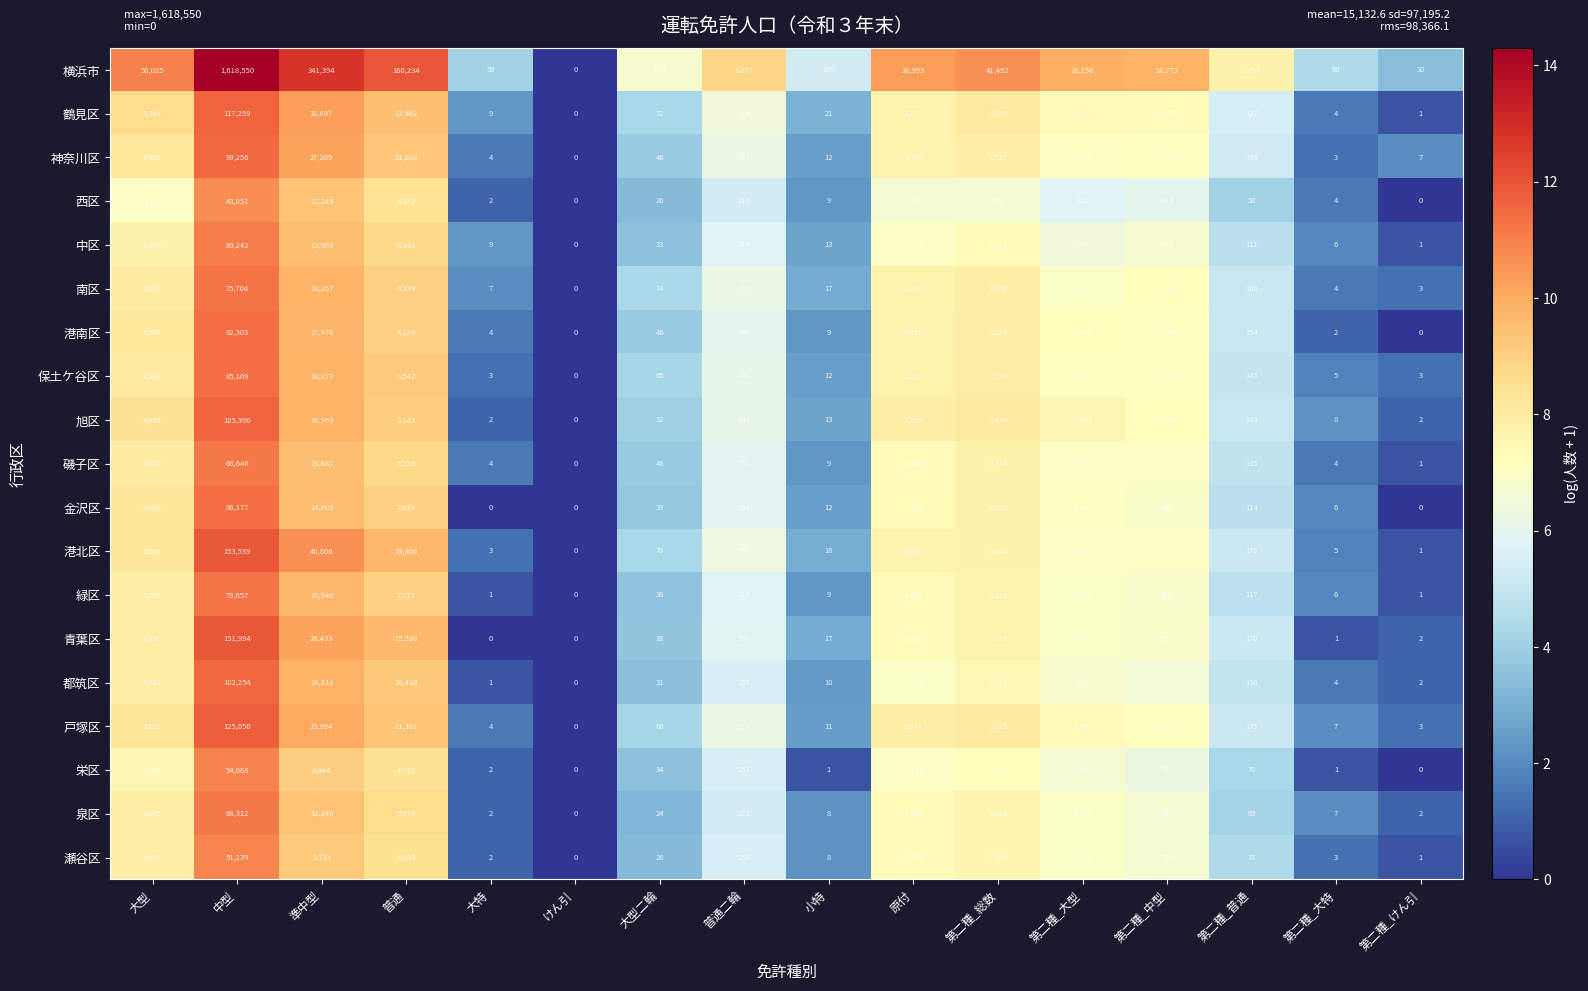

What is the spread (max minus min) of values at 原付?

30216